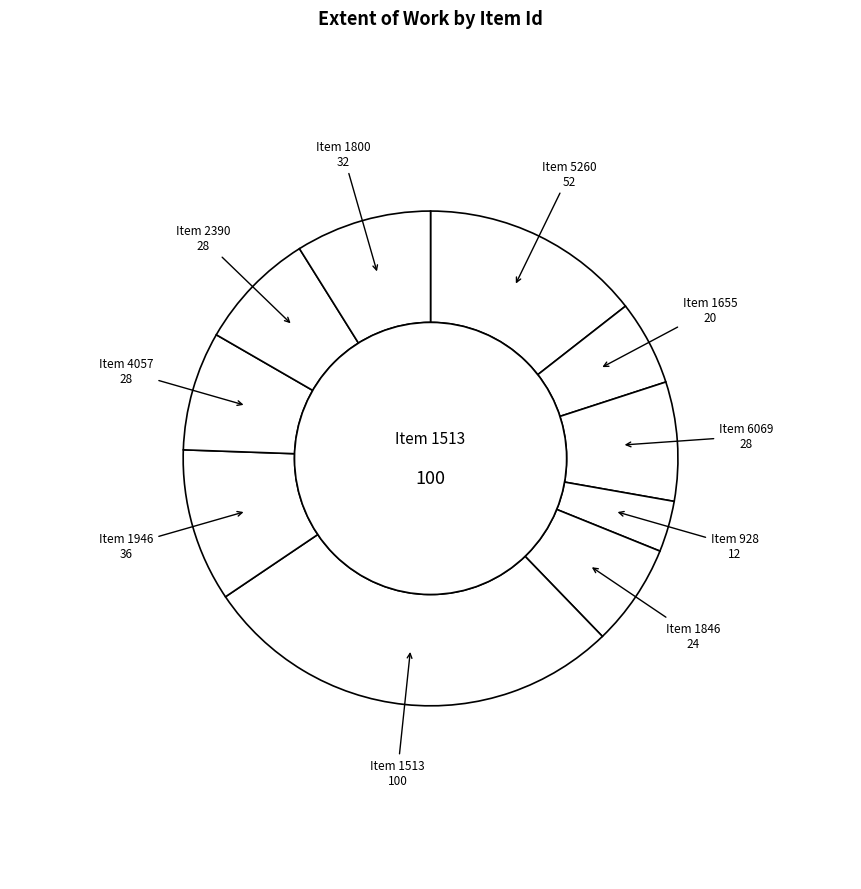

How many segments does this pie chart have?

10